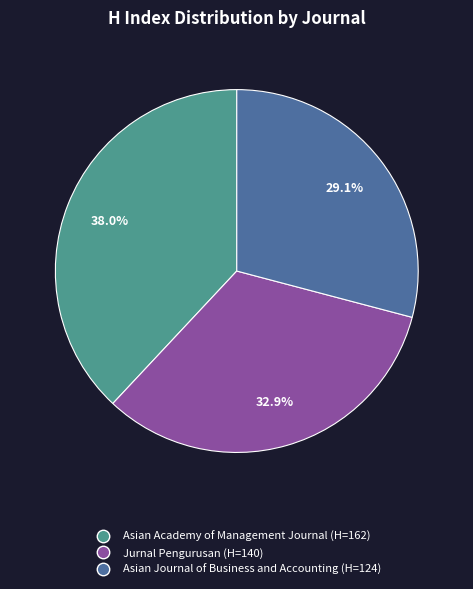

To the nearest percent, what is the combined percentage of Jurnal Pengurusan and Asian Journal of Business and Accounting?

62%